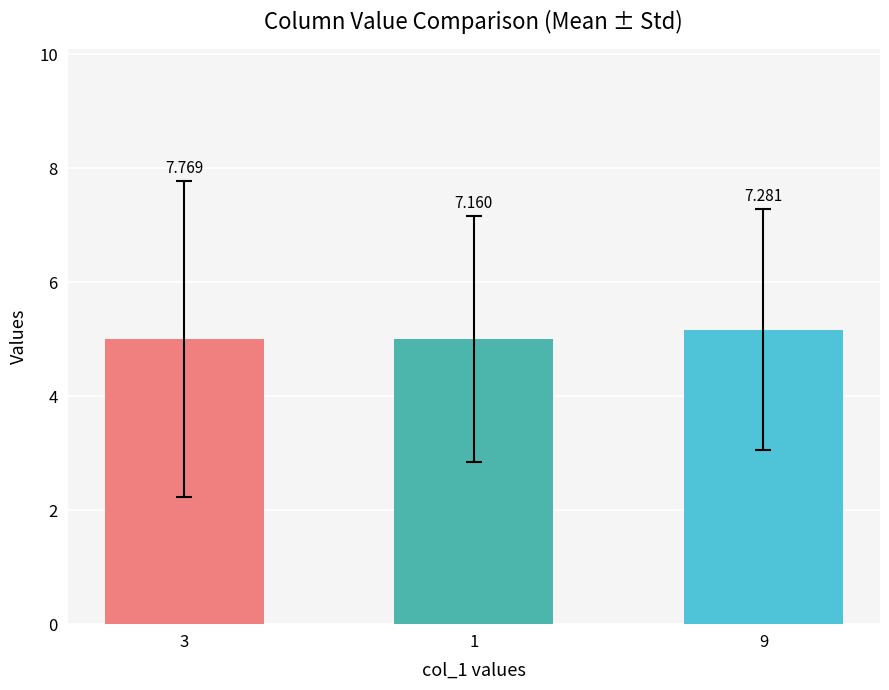

At which category does the chart reach its minimum across all series?

3